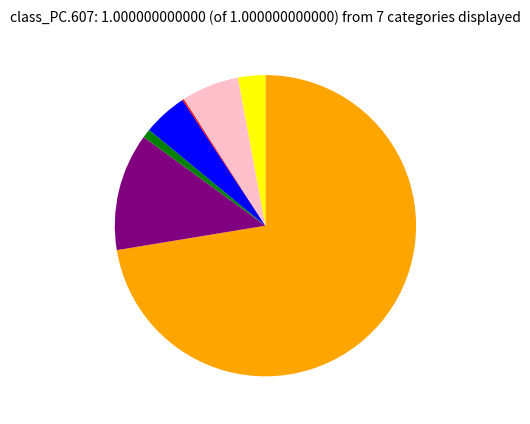

Is there a majority slice in this chart?

Yes